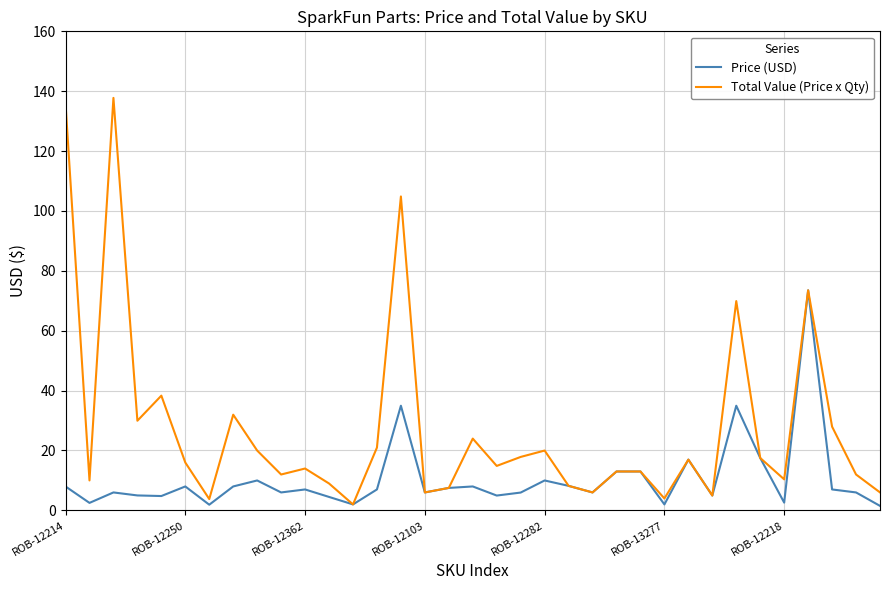

What is the maximum value for Total Value (Price x Qty)?

137.8